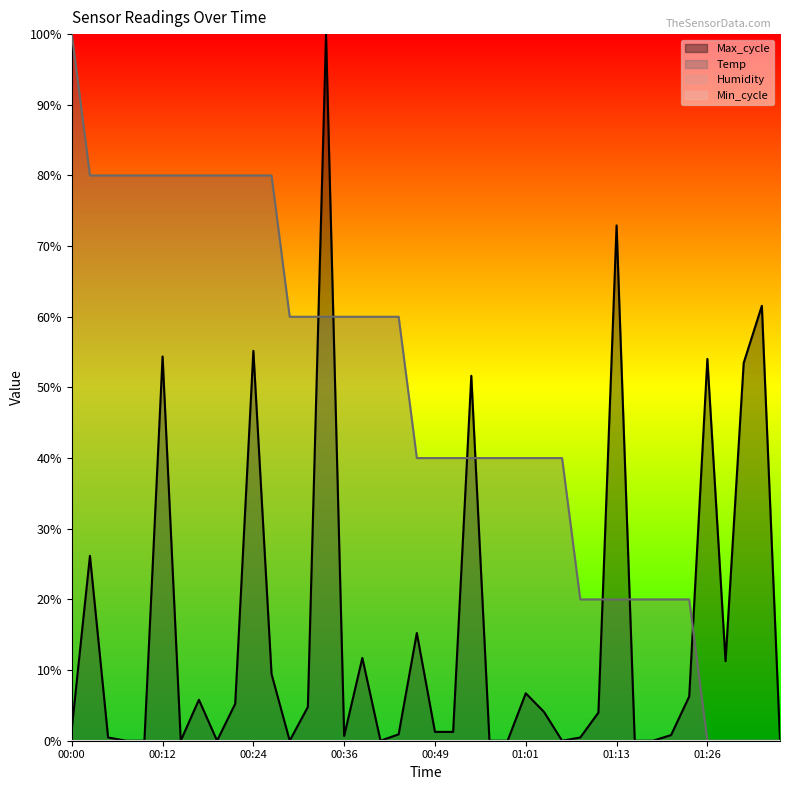

Is it true that Max_cycle equals -0.3 at 00:41?

False